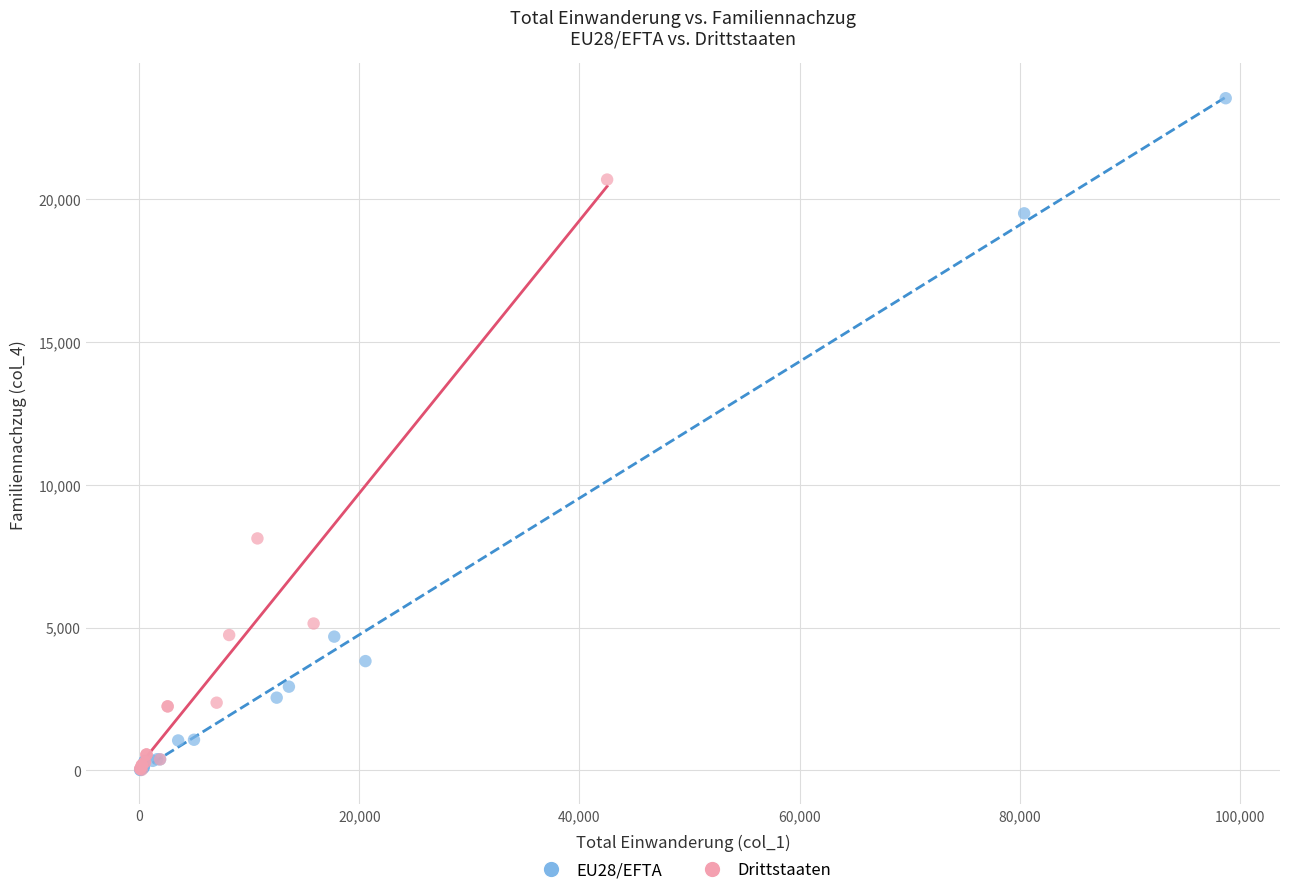

Which series contains the highest Y value?

EU28/EFTA